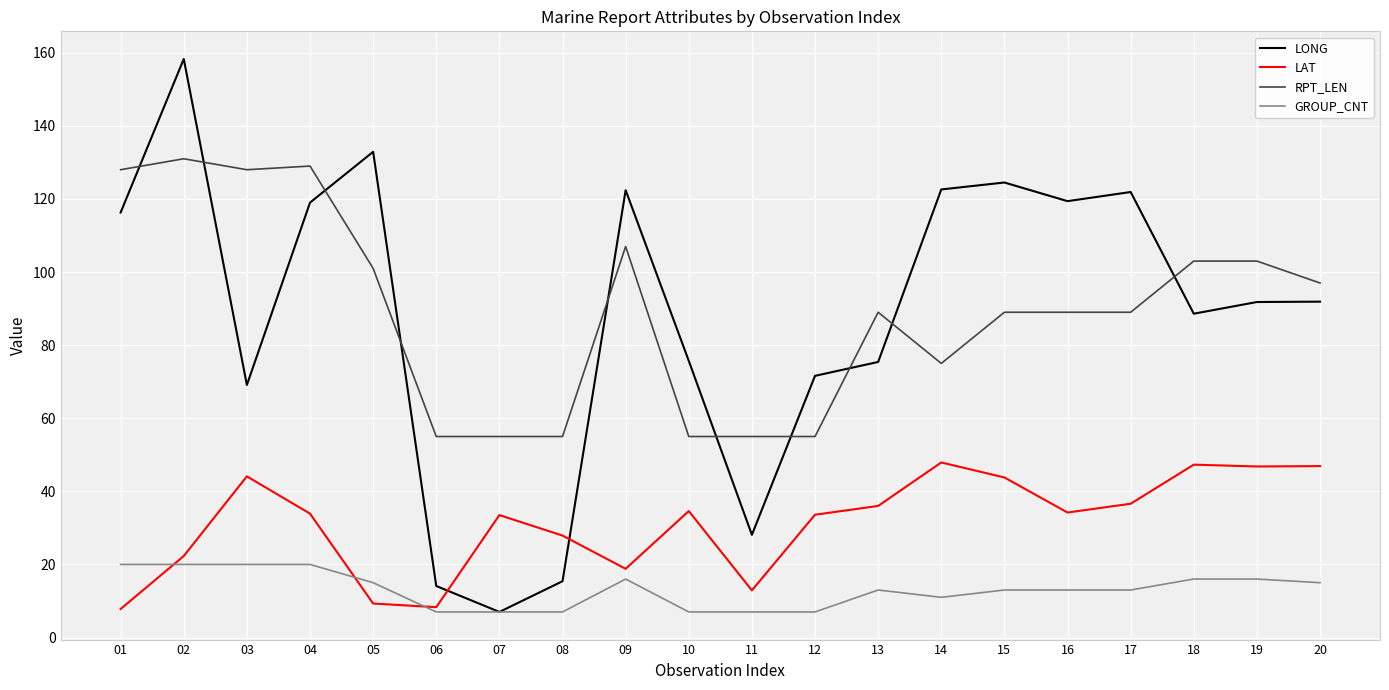

How many lines are shown in the chart?

4